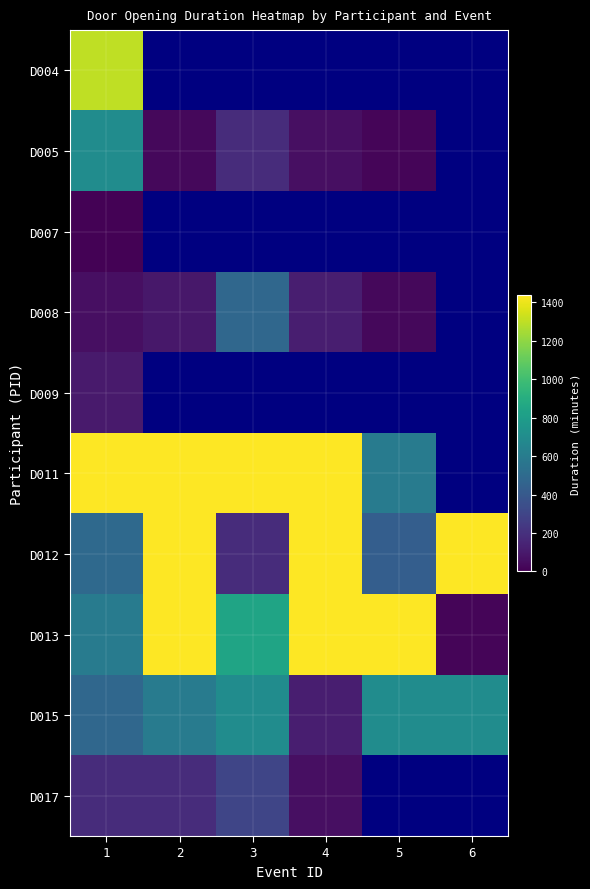

What is the maximum value shown in the chart?

1440.0